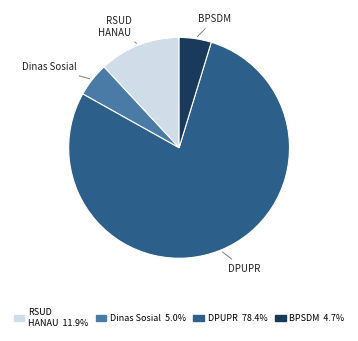

Is there any slice that represents more than half of the pie?

Yes